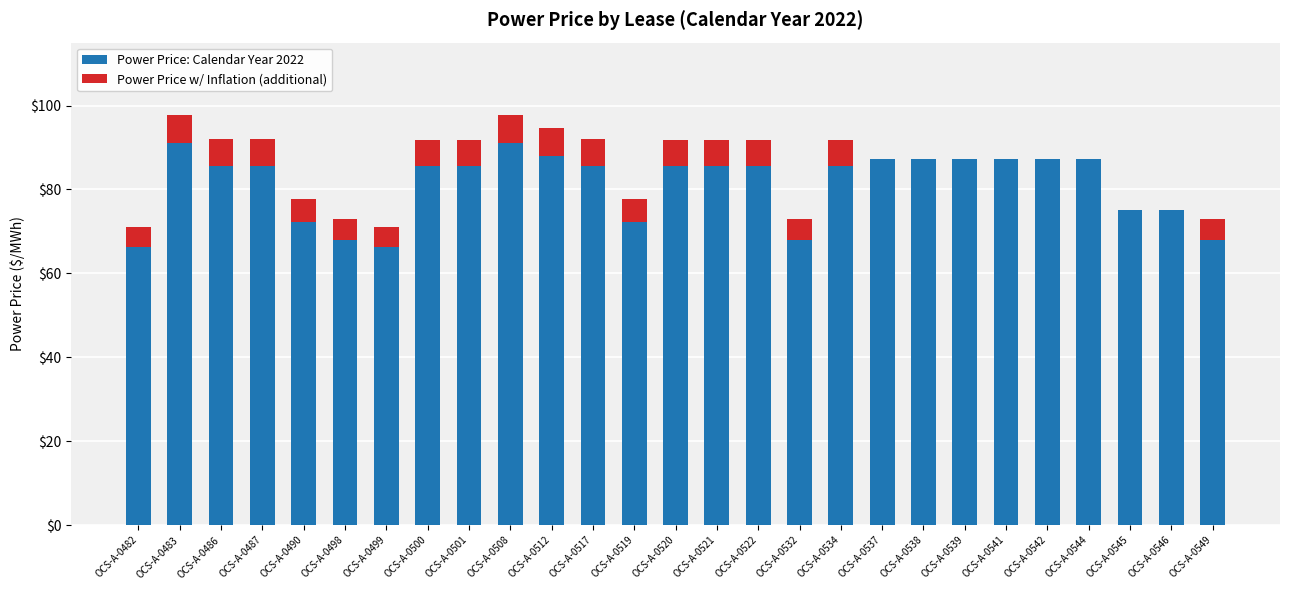

What is the total value across all series at OCS-A-0545?

75.0